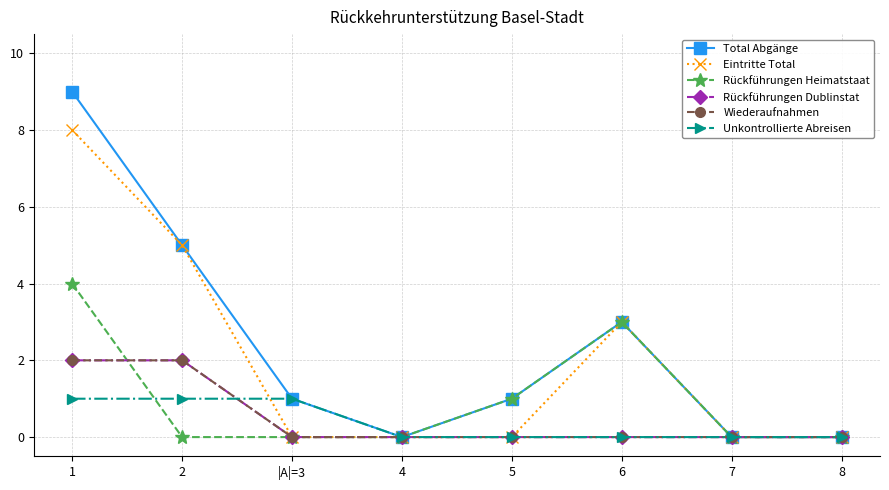

Is this an area chart (filled region under the line)?

No